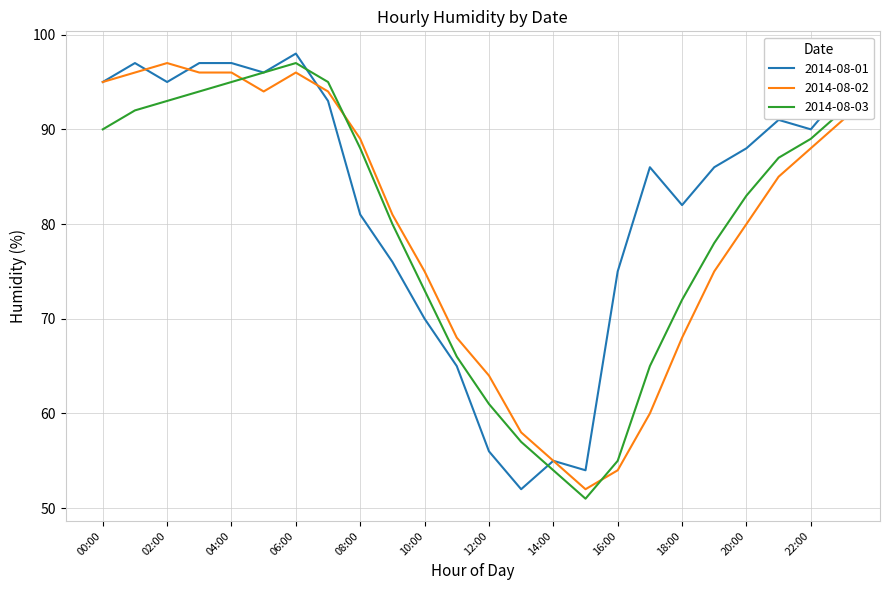

How many distinct data groups are displayed?

3